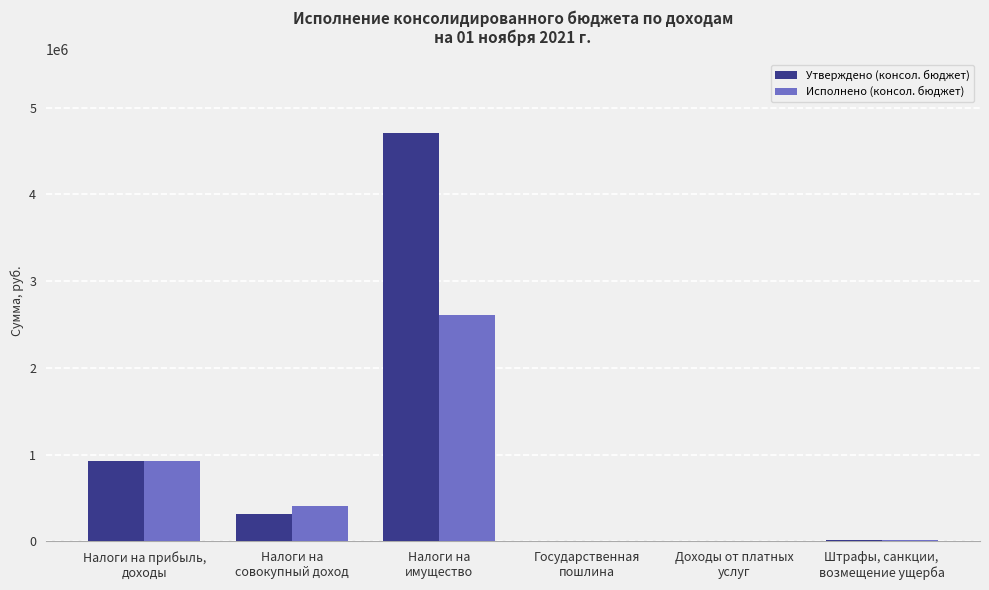

Which category has the highest value in the Утверждено (консол. бюджет) series?

Налоги на
имущество